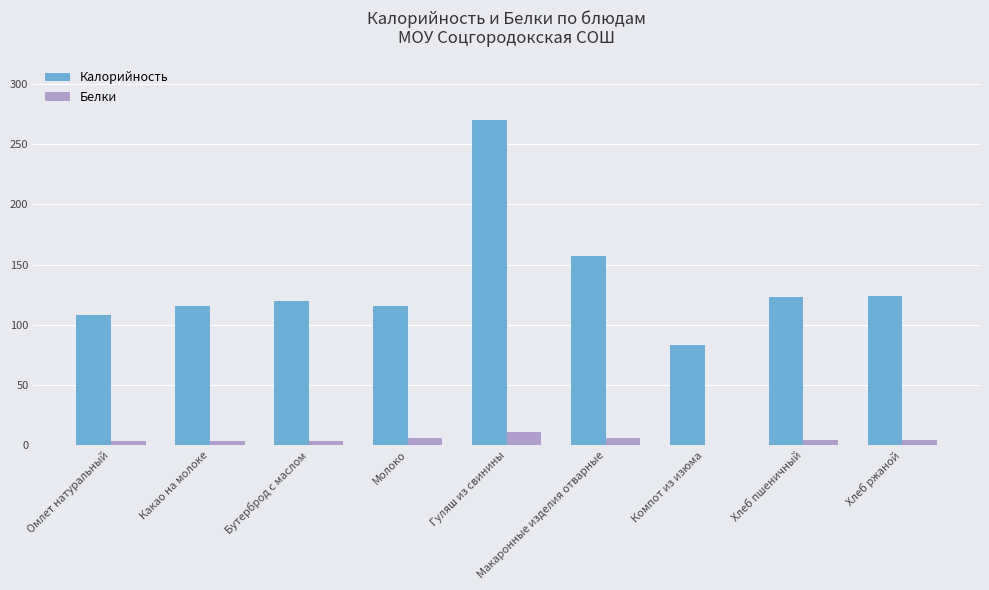

What is the maximum value shown in the chart?

270.0